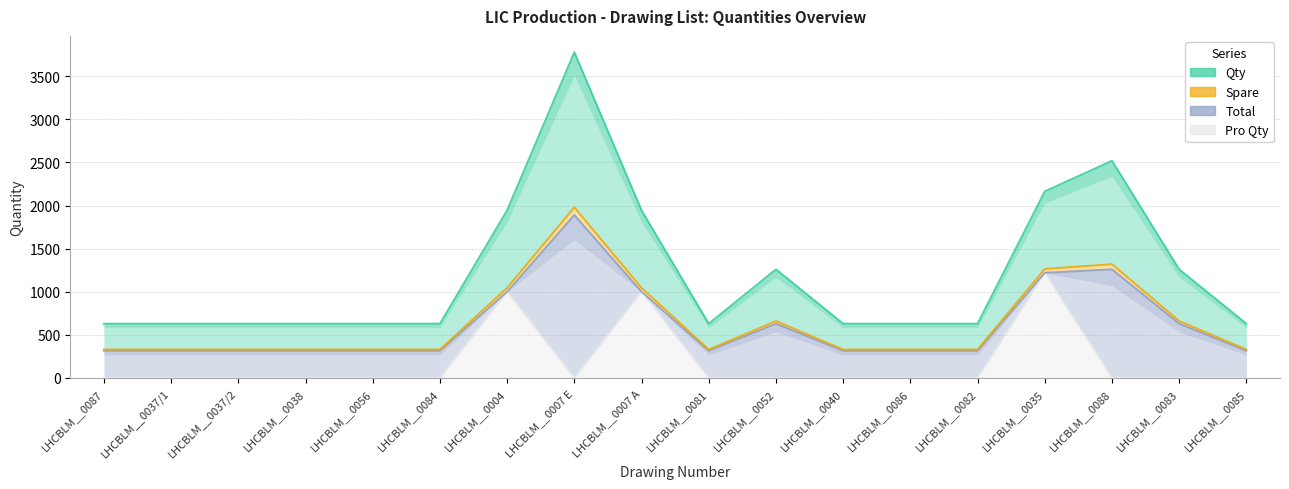

What is the difference between the second highest and second lowest values in the Spare series?

990